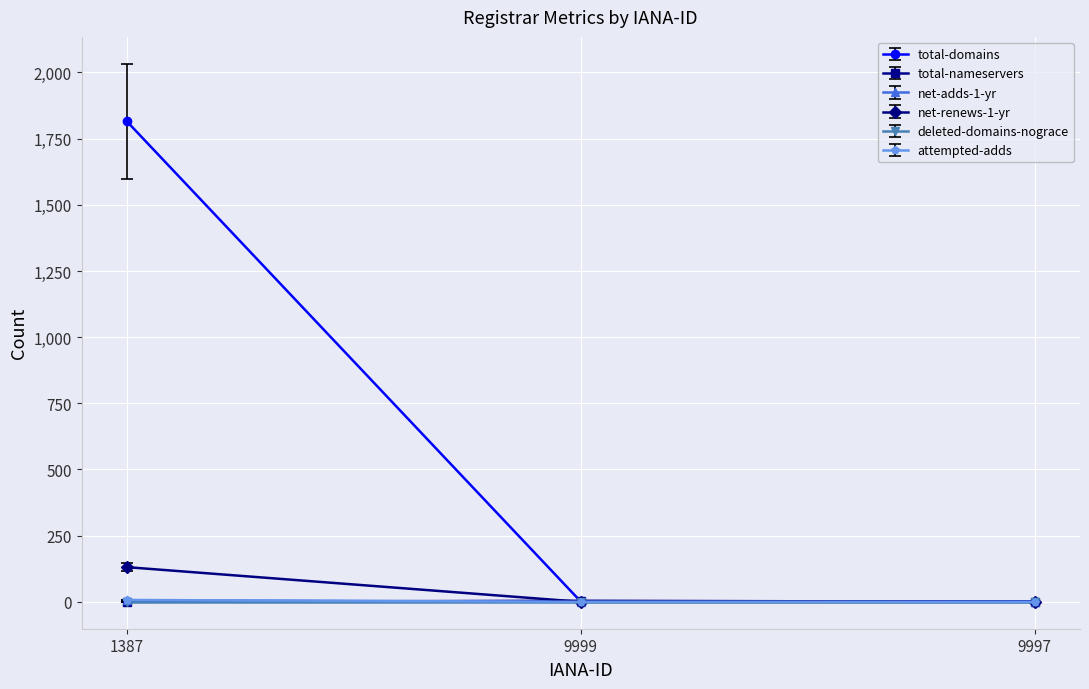

Which series has the largest total across all categories?

total-domains